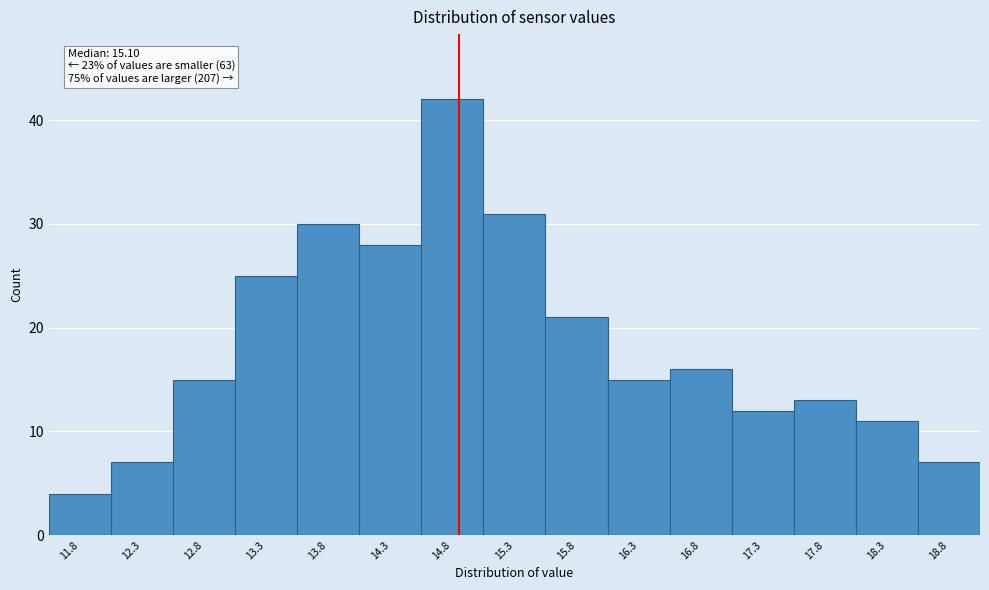

Reading right to left, what are all the values shown in this chart?

7	11	13	12	16	15	21	31	42	28	30	25	15	7	4